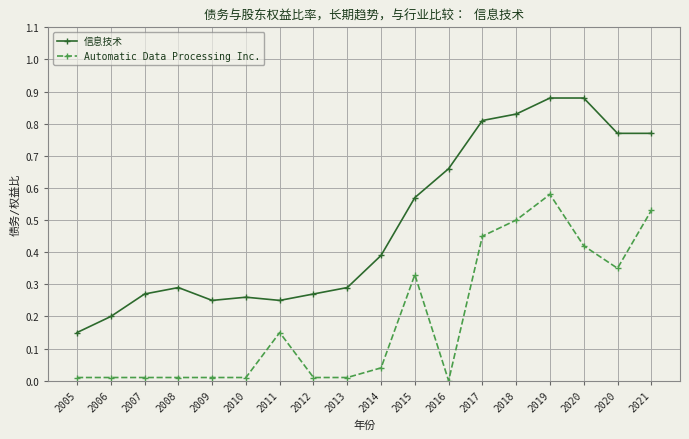

Is this an area chart (filled region under the line)?

No